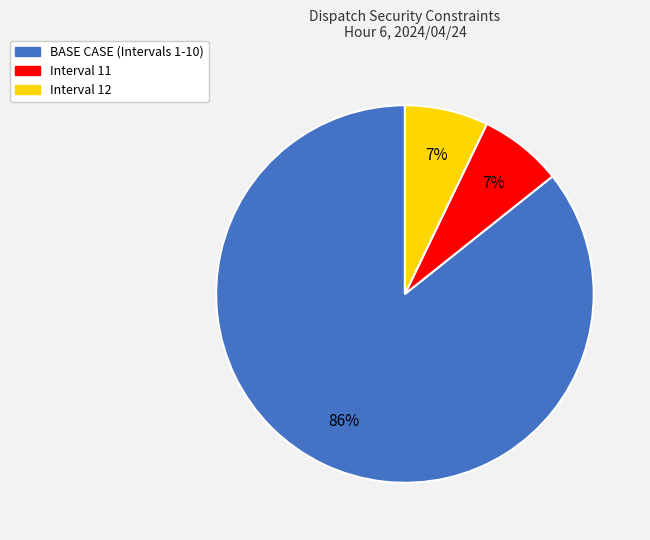

What is the largest slice in the pie chart?

BASE CASE (Intervals 1-10)